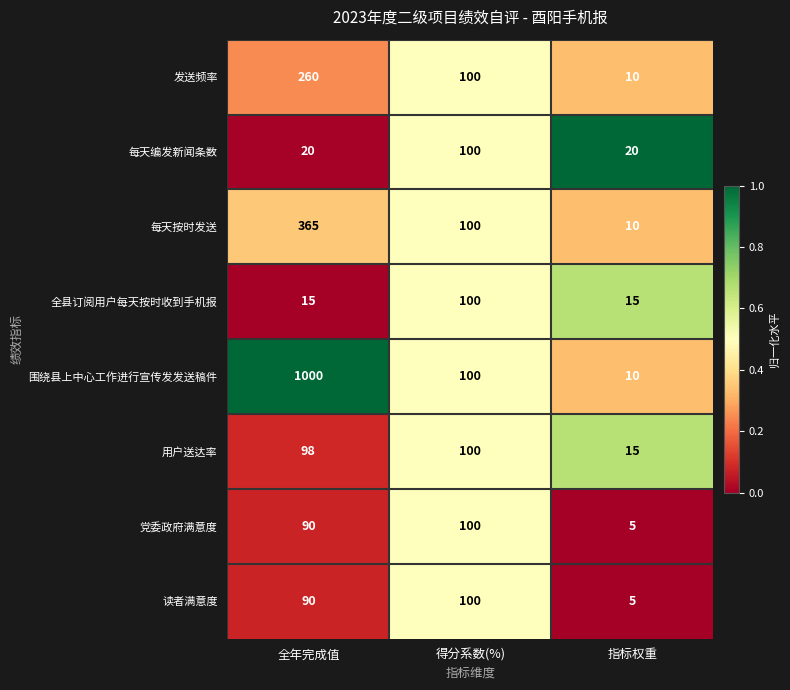

What is the maximum value shown in the chart?

1000